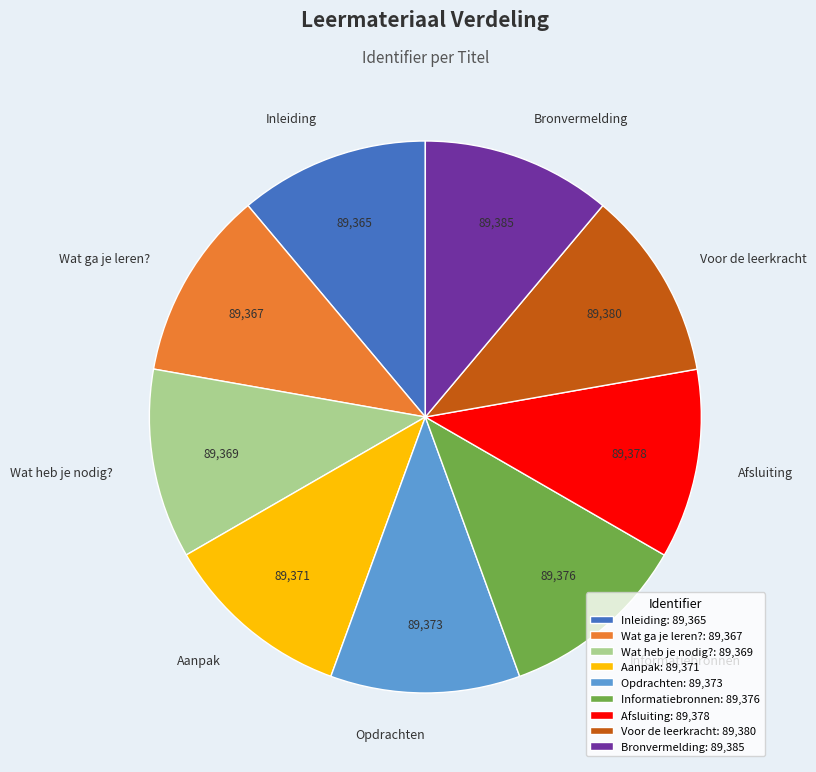

Does any single category account for the majority?

No